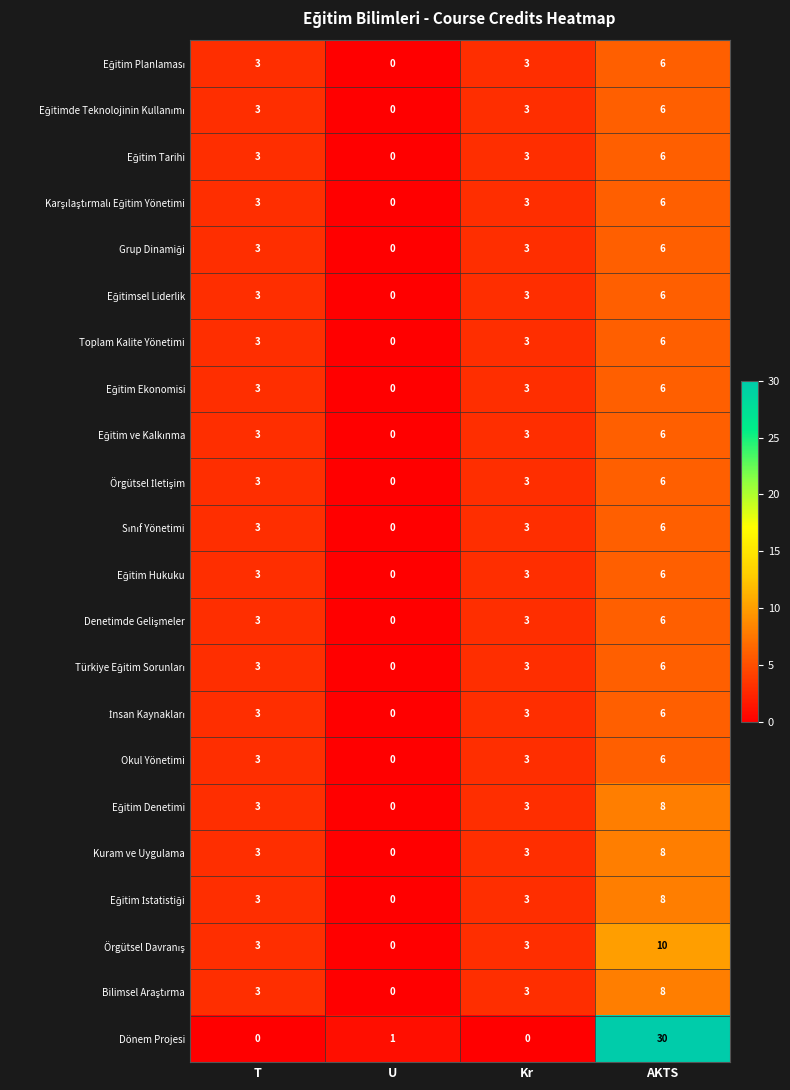

What is the total value across all series at U?

1